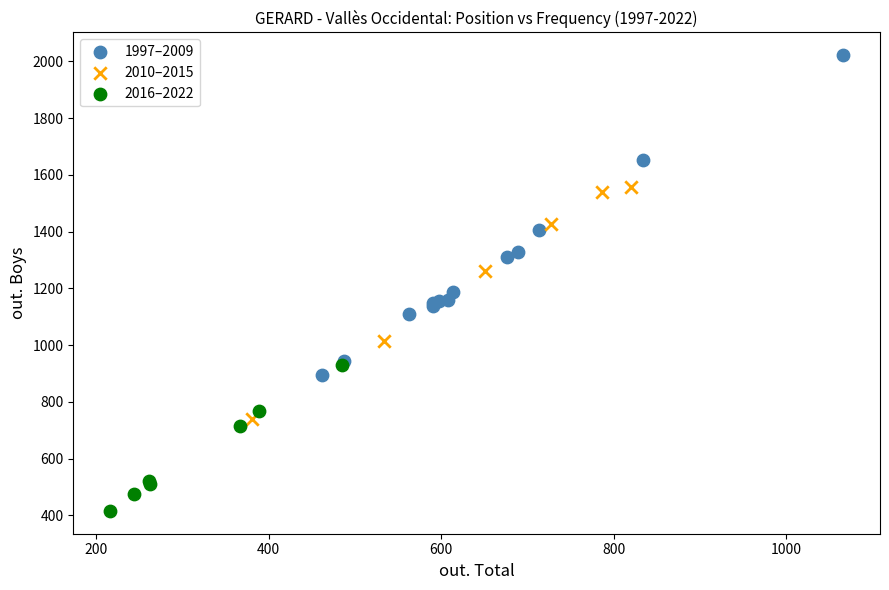

Which series has the largest Y range (max minus min)?

1997–2009